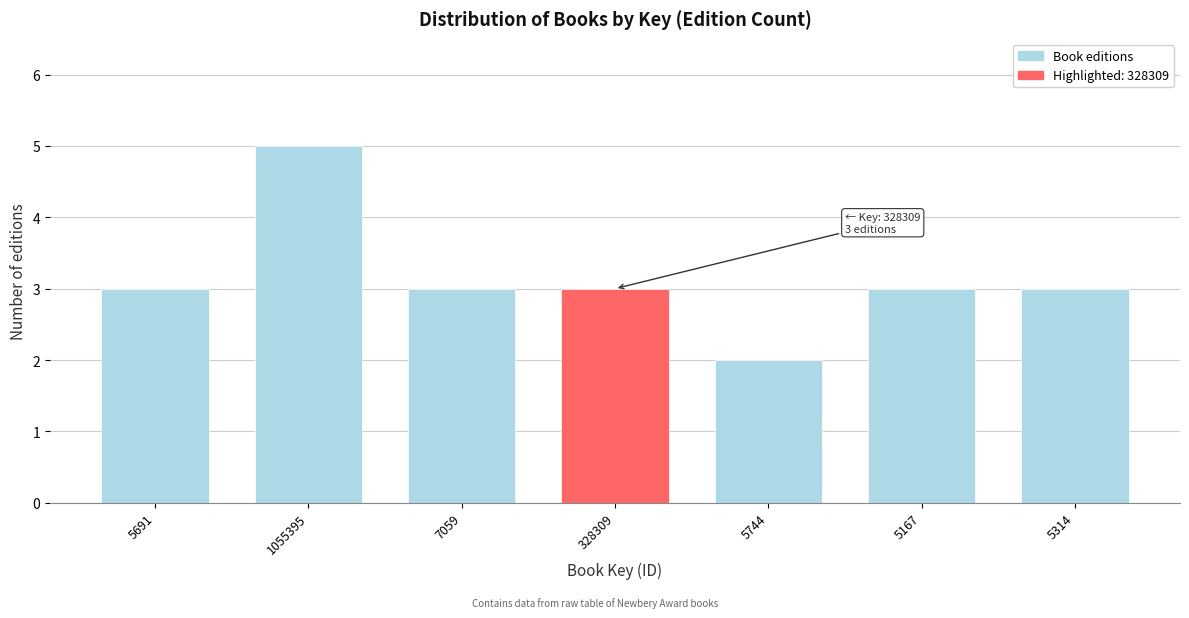

Reading left to right, what are all the values shown in this chart?

5691=3	1055395=5	7059=3	328309=3	5744=2	5167=3	5314=3